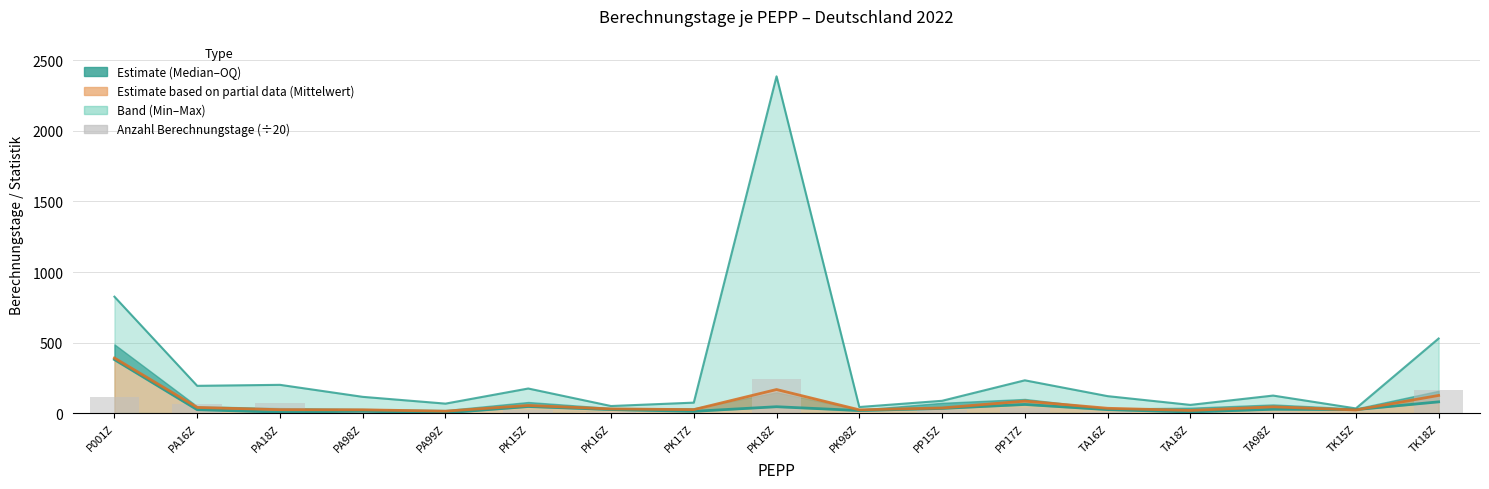

Read the Anzahl Berechnungstage (÷20) value at PK17Z.

5.3